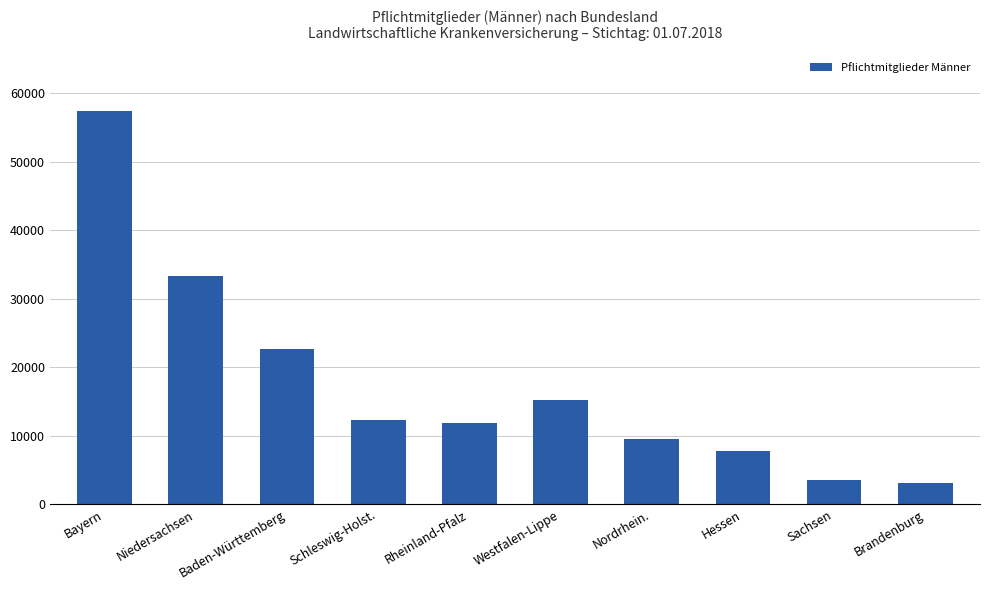

Reading left to right, list all the values displayed in this chart.

Bayern=57447	Niedersachsen=33391	Baden-Württemberg=22708	Schleswig-Holst.=12358	Rheinland-Pfalz=11809	Westfalen-Lippe=15235	Nordrhein.=9500	Hessen=7804	Sachsen=3593	Brandenburg=3072